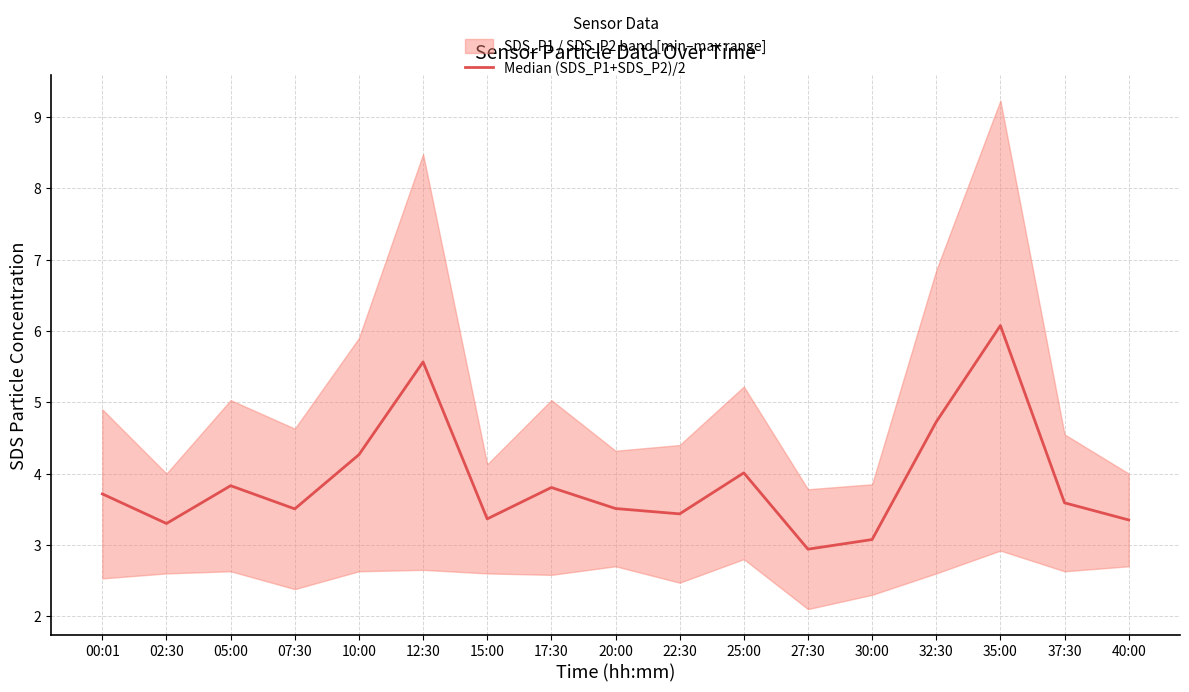

Reading left to right, what are all the values shown in this chart?

3.7	3.3	3.8	3.5	4.3	5.6	3.4	3.8	3.5	3.4	4.0	2.9	3.1	4.7	6.1	3.6	3.4